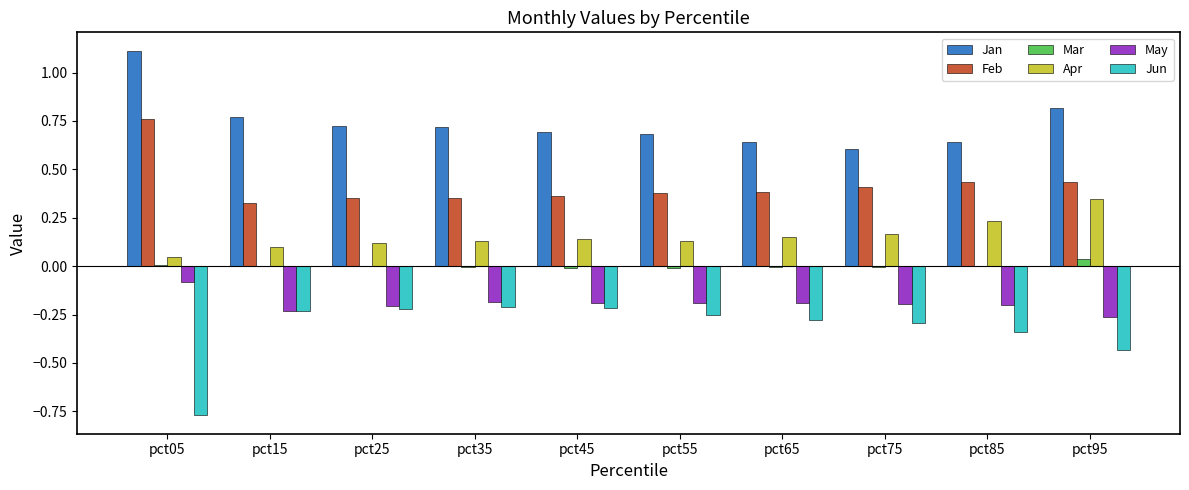

What is the maximum value shown in the chart?

1.1